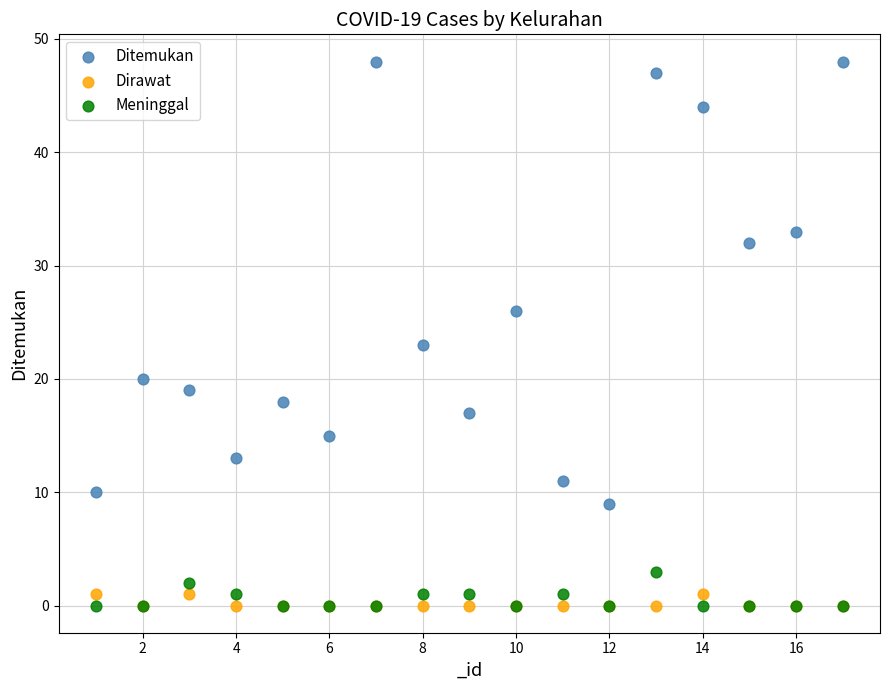

Across all series, what Y value is closest to 24?

23